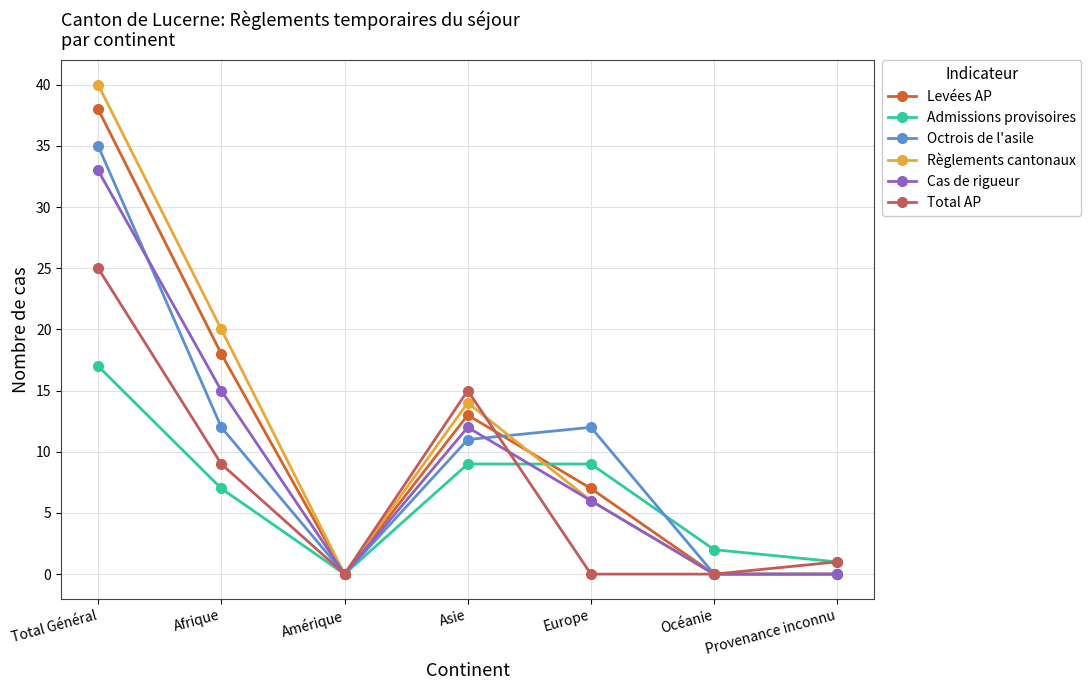

Does the chart display data point markers on the line(s)?

Yes